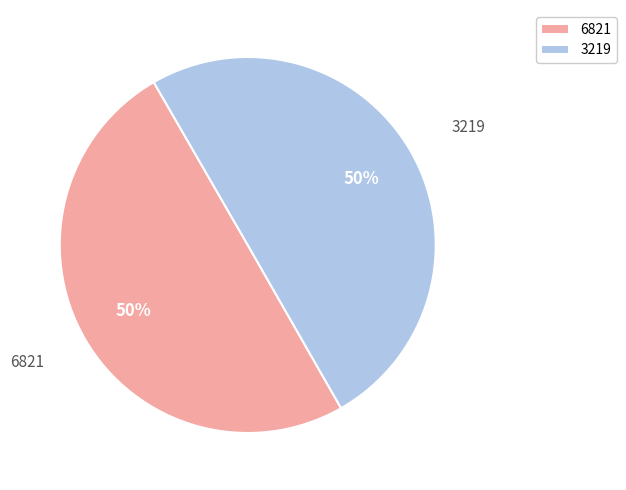

To the nearest percent, what portion does 3219 represent?

50%